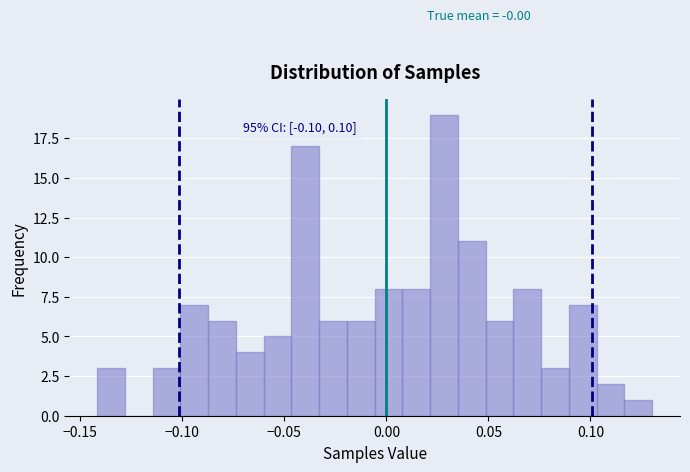

Read against the x-axis, roughly where is the centre of the tallest bar?

0.030